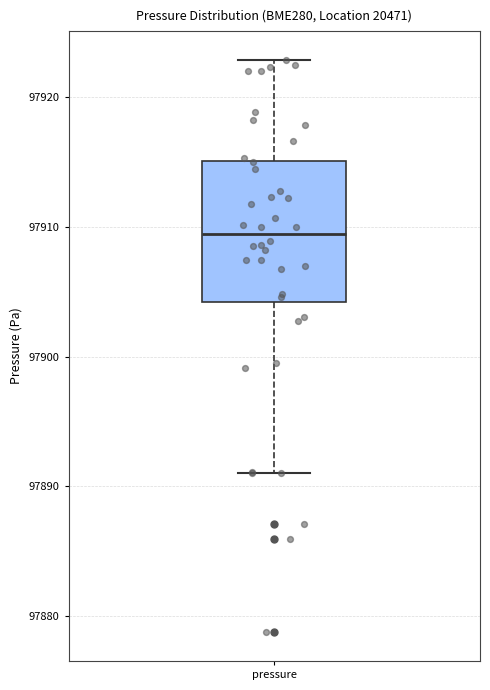

Transcribe this box plot: give where the median line is, the range the box spans, and where the two whiskers end, as read against the y-axis. The values are not printed on the chart, so give them approximately, as read against the axis.

median 97909, box 97904 to 97915, whiskers 97891 to 97923